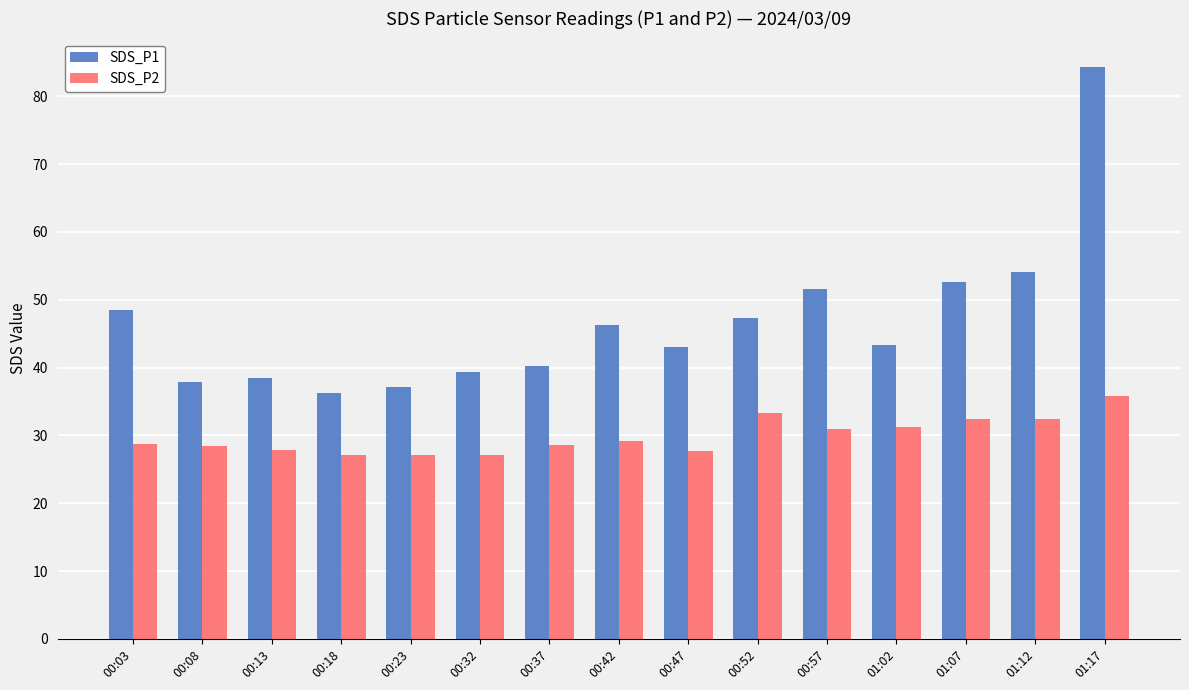

What is the average value of the SDS_P1 series?

46.7